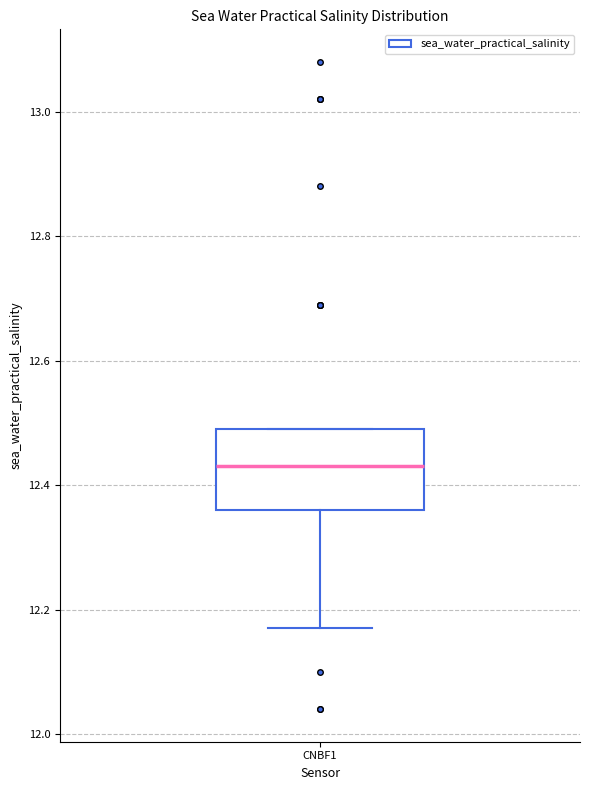

Read this box plot against the y-axis: the position of the median line, the range covered by the box, and the ends of both whiskers. The values are not printed on the chart, so give them approximately, as read against the axis.

median 12.44, box 12.36 to 12.50, whiskers 12.18 to 12.50